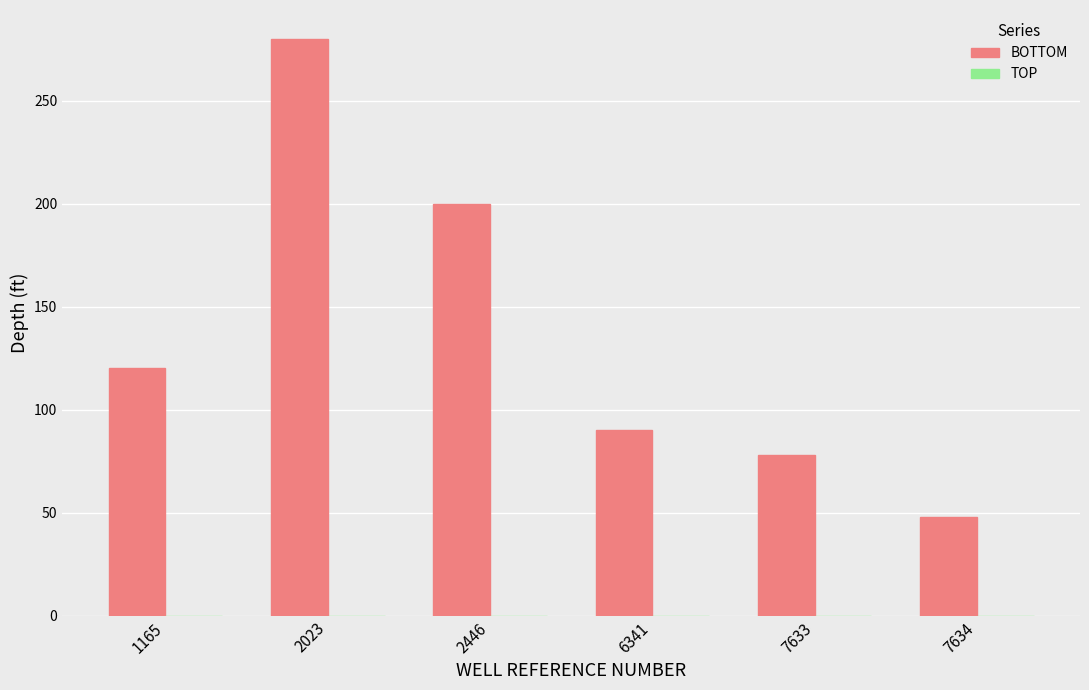

What is the greatest value displayed?

280